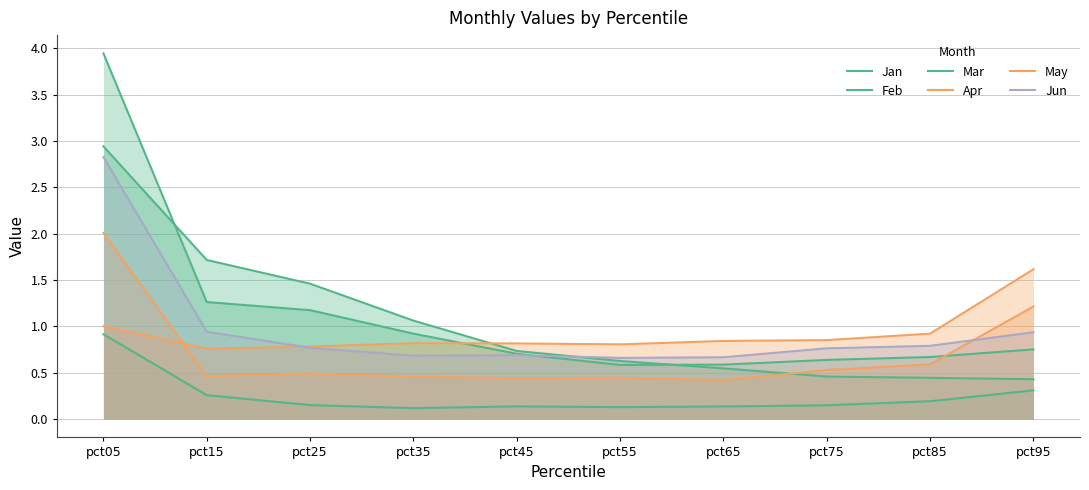

At how many categories does at least one series exceed 0?

10